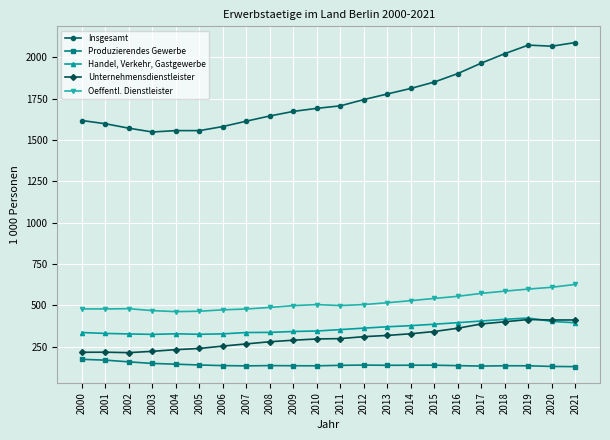

How many categories are shown in the chart?

22